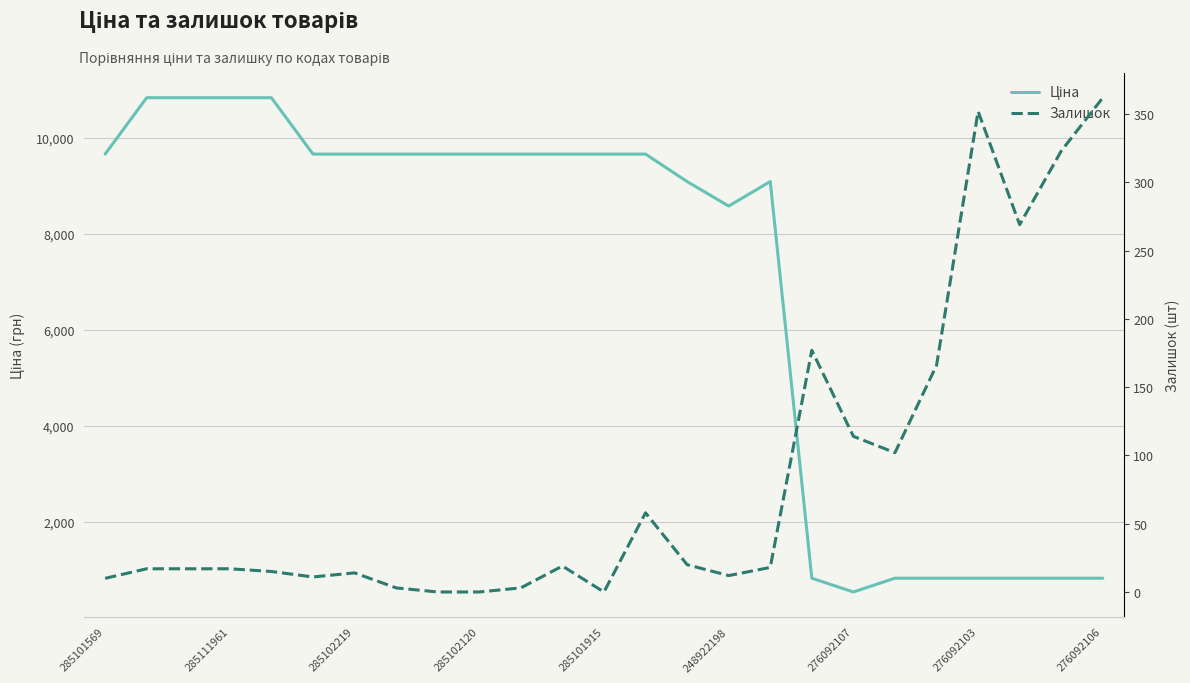

Is this an area chart (filled region under the line)?

No